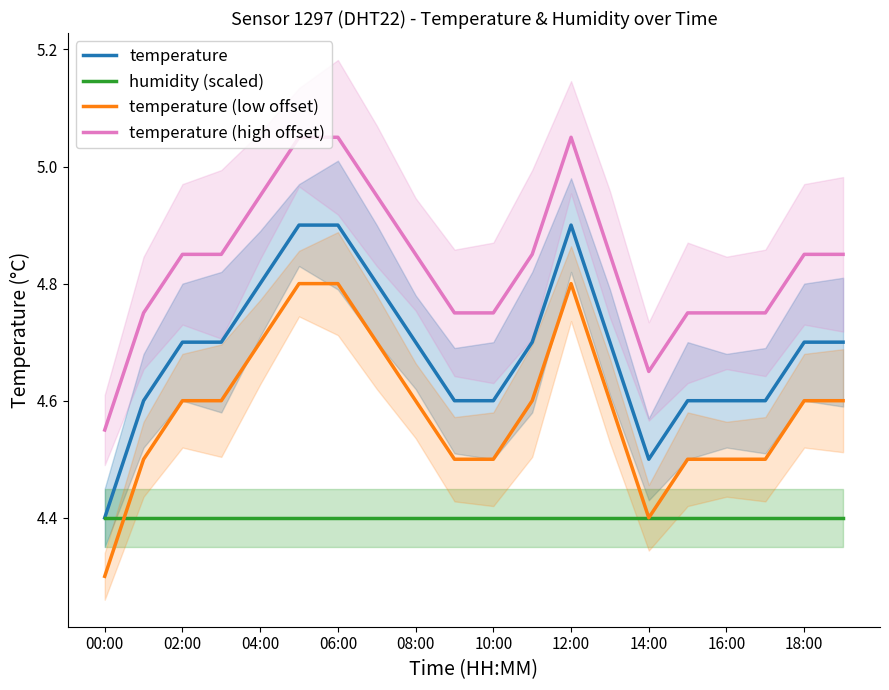

What is the maximum value for humidity (scaled)?

4.4